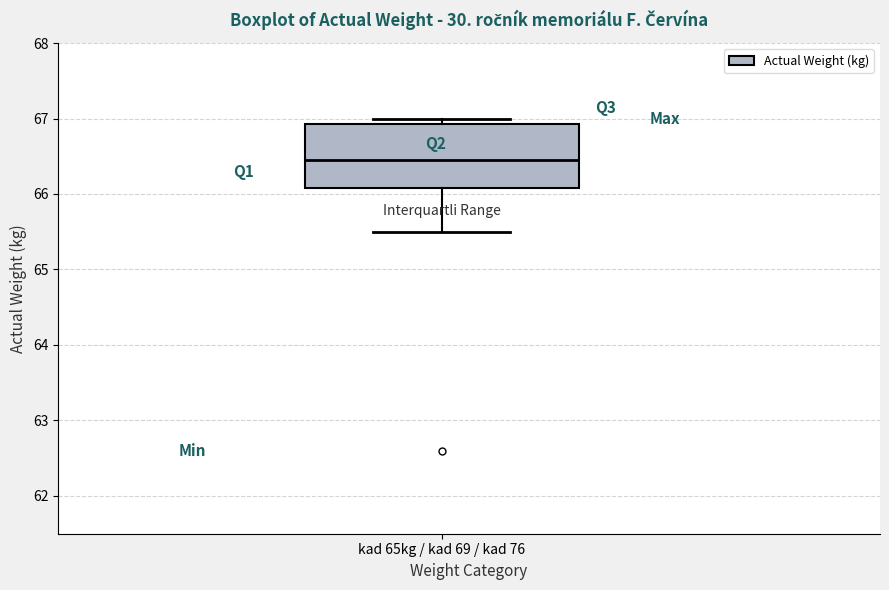

Transcribe this box plot: give where the median line is, the range the box spans, and where the two whiskers end, as read against the y-axis. The values are not printed on the chart, so give them approximately, as read against the axis.

median 66.5, box 66.1 to 66.9, whiskers 65.5 to 67.0